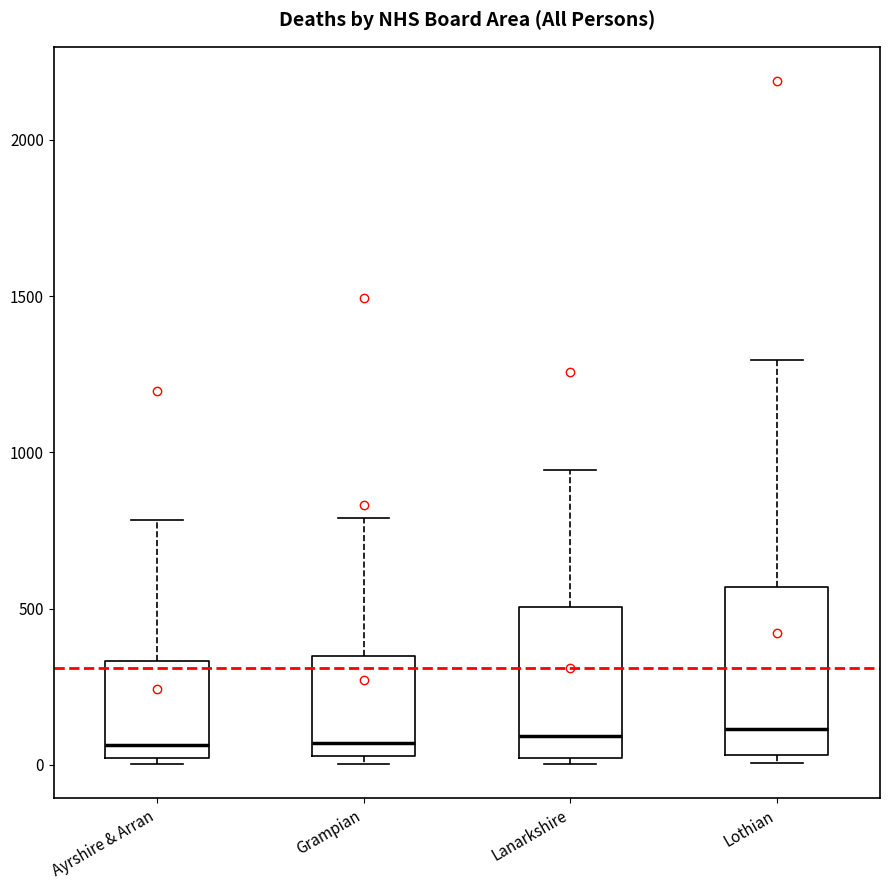

Where is the upper edge of the box for Grampian on the y-axis? The values are not printed on the chart, so give them approximately, as read against the axis.

350